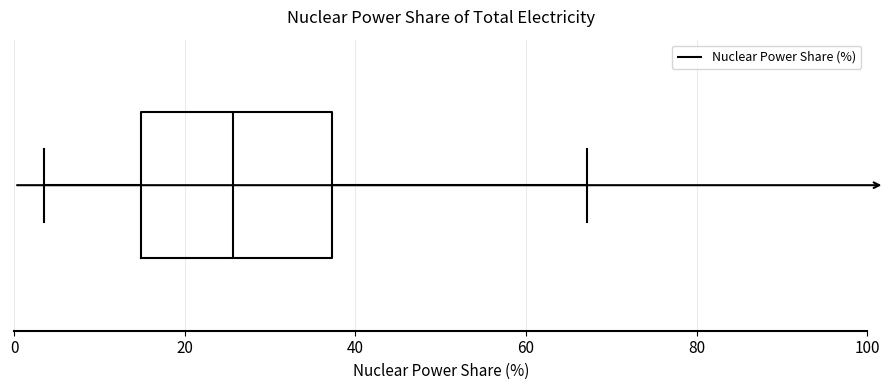

Read this box plot against the x-axis: the position of the median line, the range covered by the box, and the ends of both whiskers. The values are not printed on the chart, so give them approximately, as read against the axis.

median 26, box 14 to 38, whiskers 4 to 68